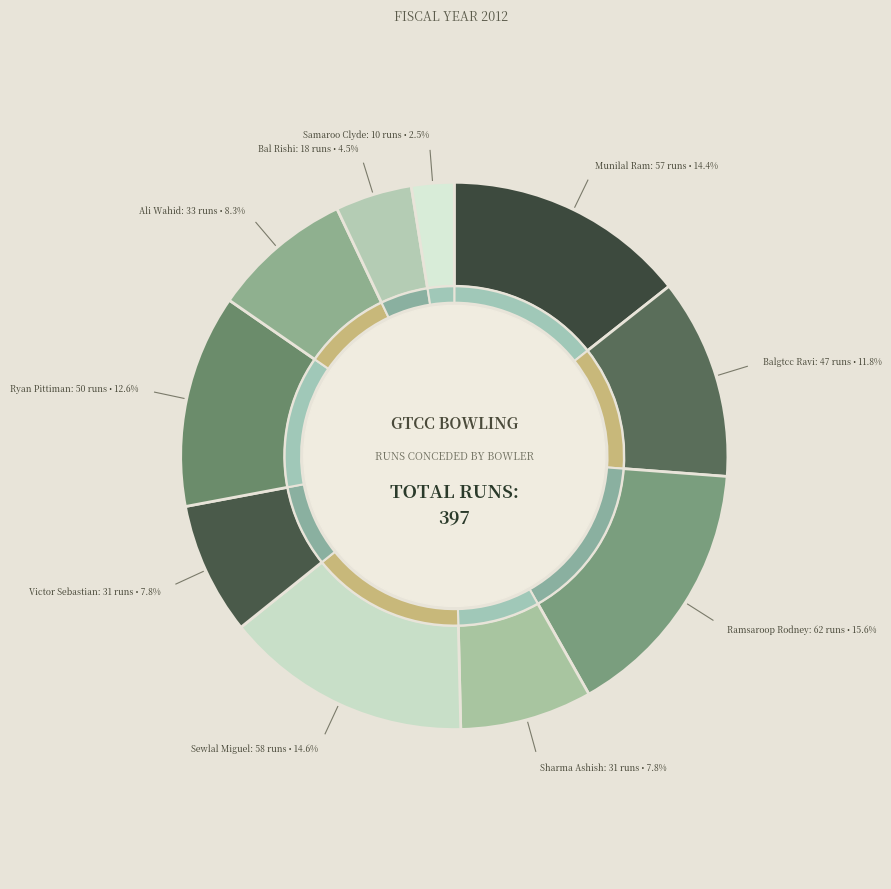

What is the ratio of the value at Sewlal Miguel to the value at Munilal Ram?

1.0